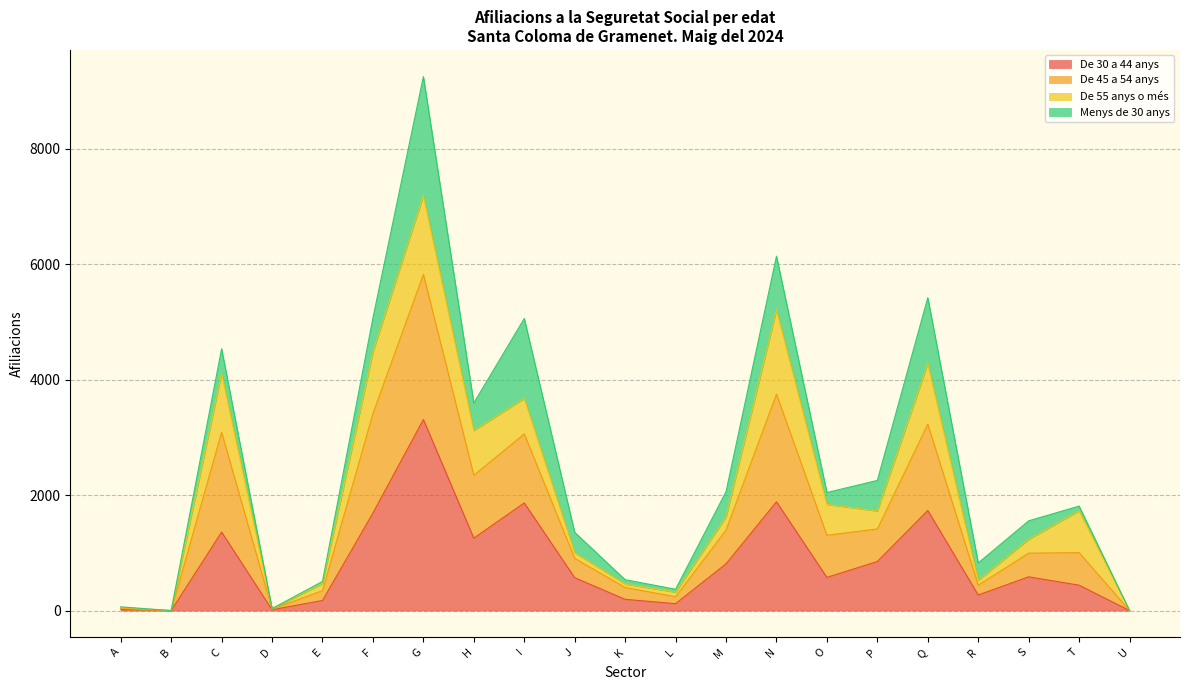

Which series changed the most between A and E?

De 45 a 54 anys